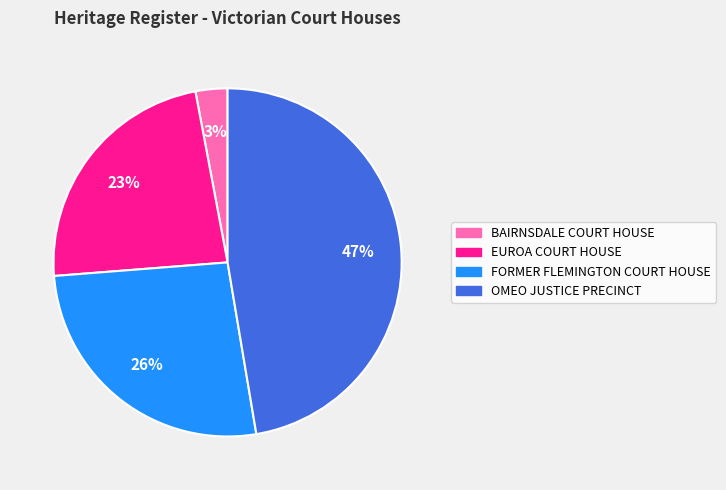

Combined, do EUROA COURT HOUSE and FORMER FLEMINGTON COURT HOUSE account for over 50%?

No